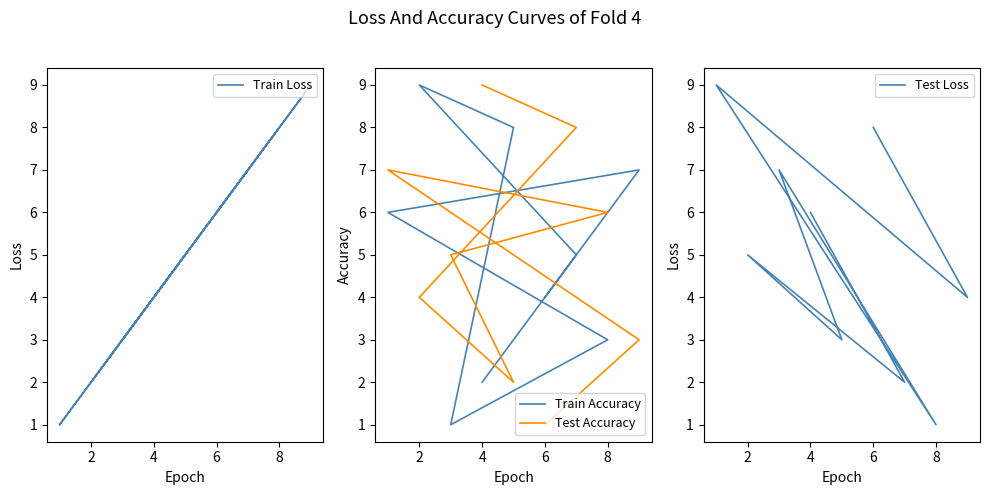

What is the maximum value shown in the chart?

9